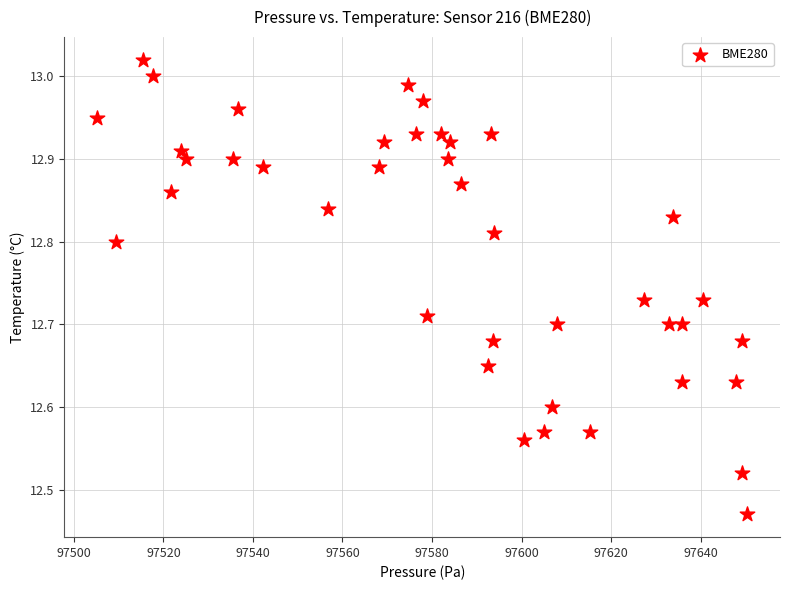

What is the range of X values (max minus min)?

145.3